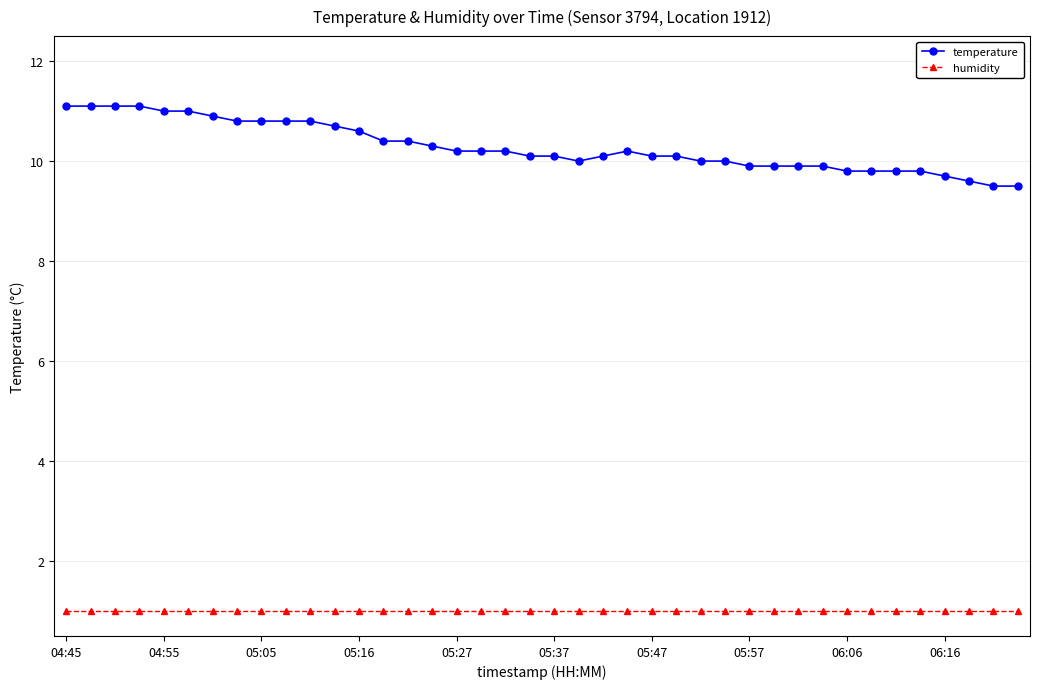

What is the maximum value shown in the chart?

11.1